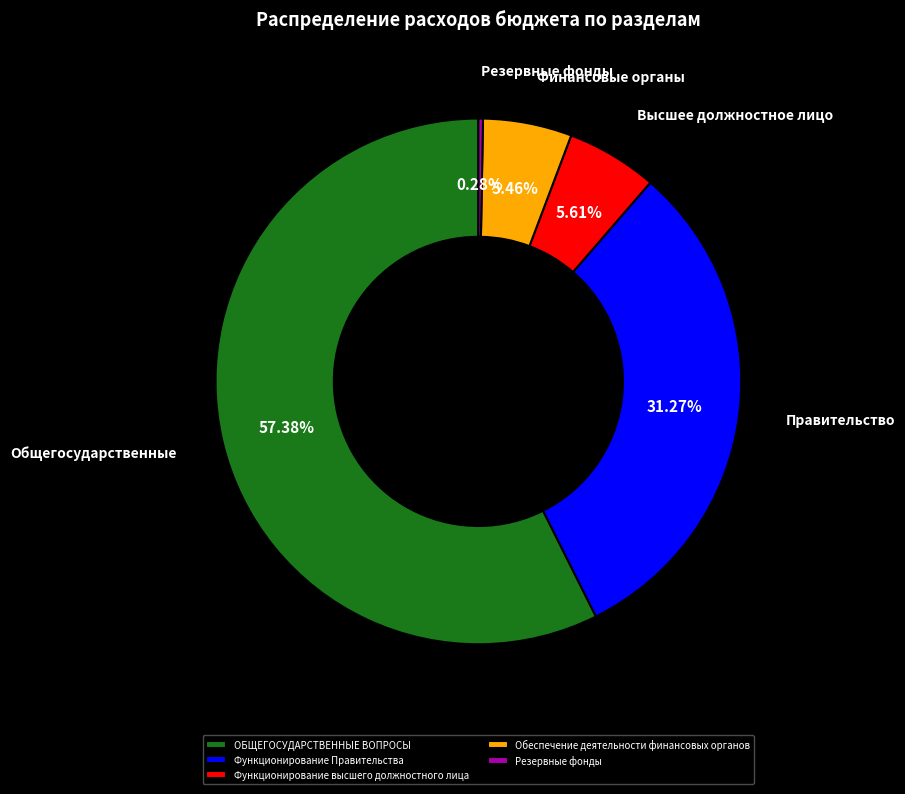

Combined, do Функционирование высшего должностного лица and Функционирование Правительства account for over 50%?

No